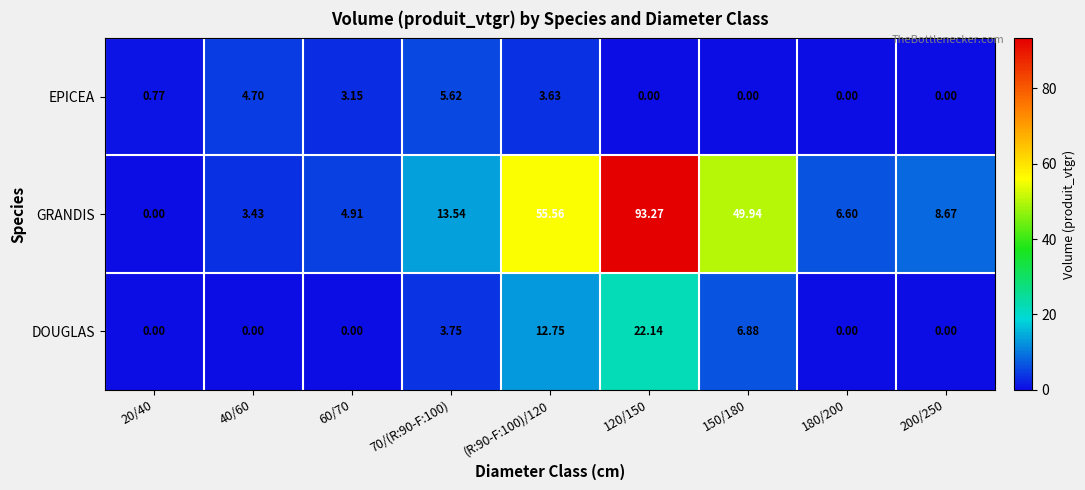

At (R:90-F:100)/120, list the series in order from smallest to largest.

EPICEA, DOUGLAS, GRANDIS